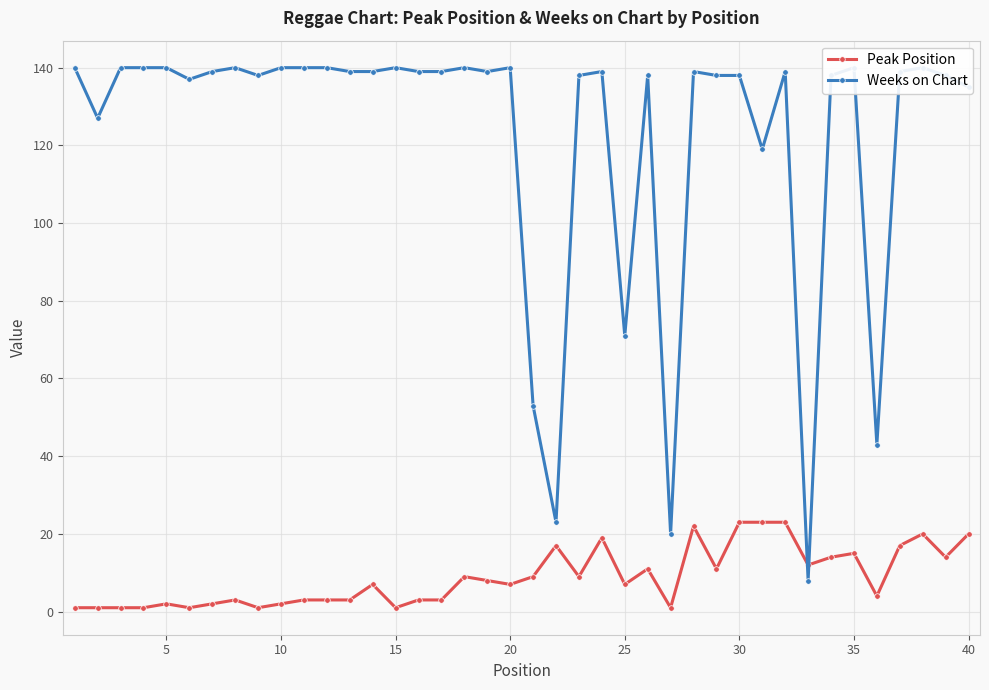

How many interior local peaks does the Weeks on Chart series have?

10